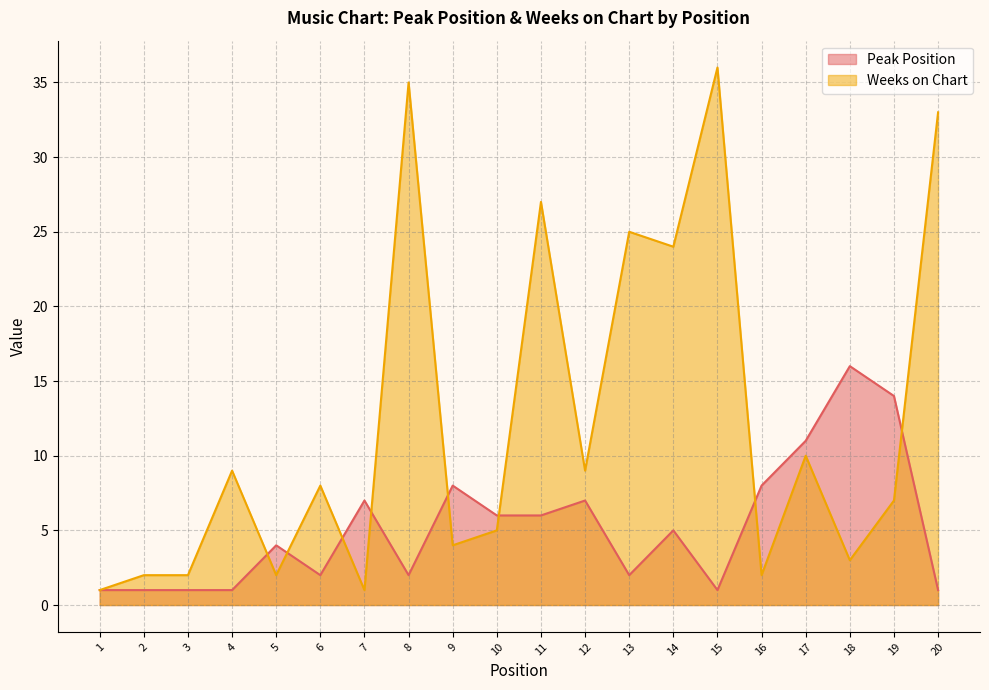

List the series in order of their overall mean, highest first.

Weeks on Chart, Peak Position